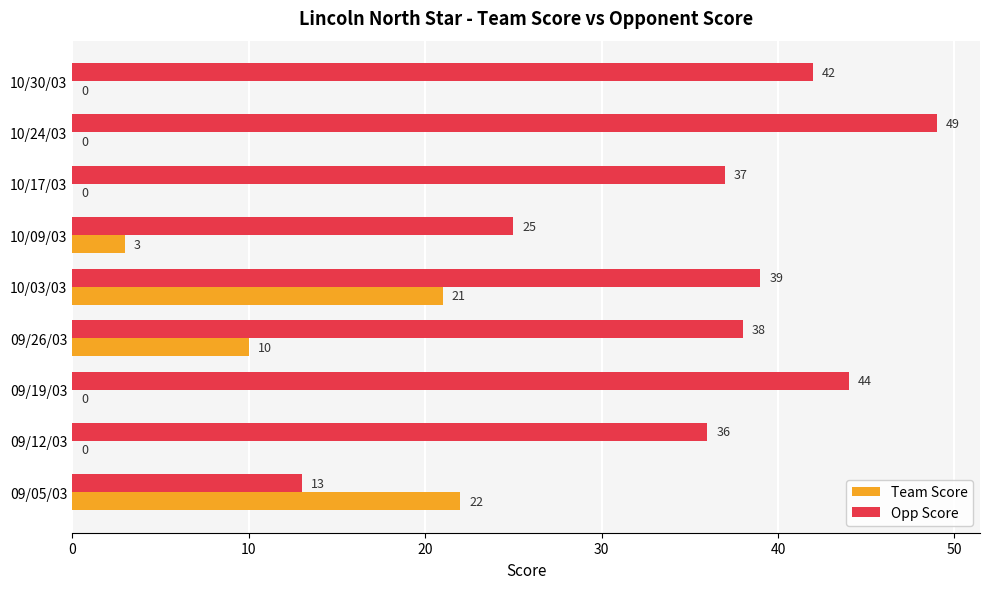

At which category does the chart reach its peak across all series?

10/24/03